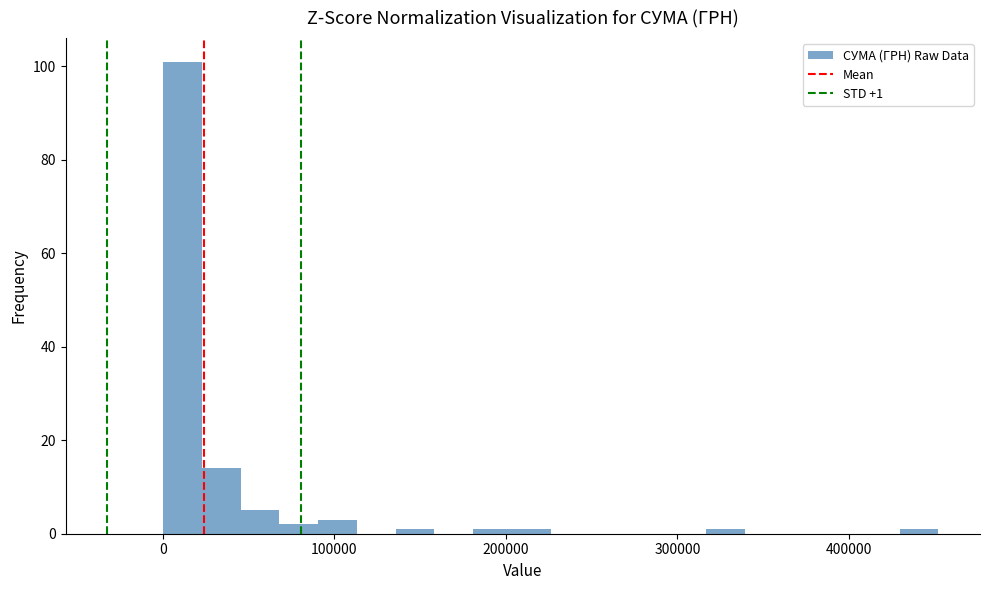

Around what value on the x-axis is the tallest bar? Give the approximate position of its centre, as read against the axis.

10000